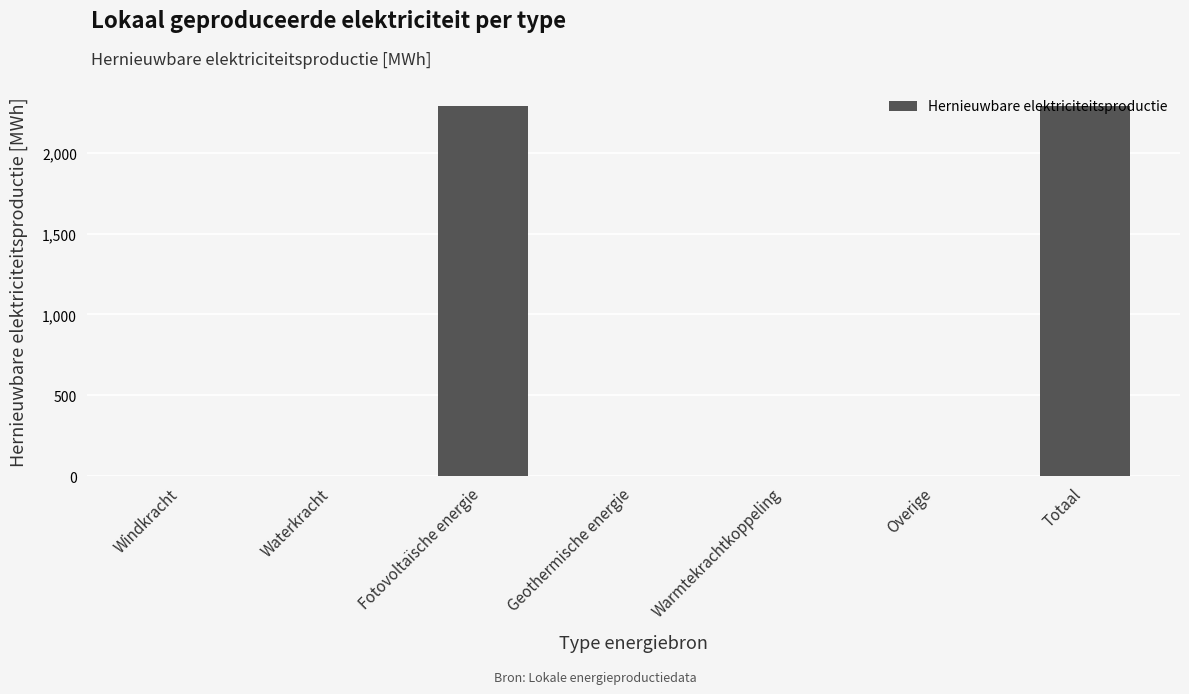

What is the maximum value shown in the chart?

2291.8